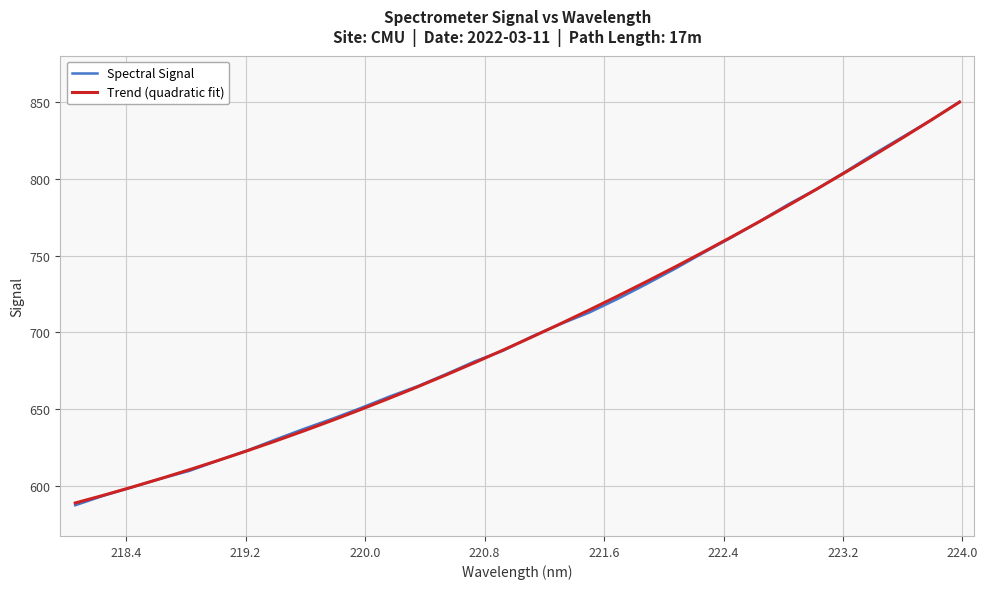

What is the maximum value shown in the chart?

850.2